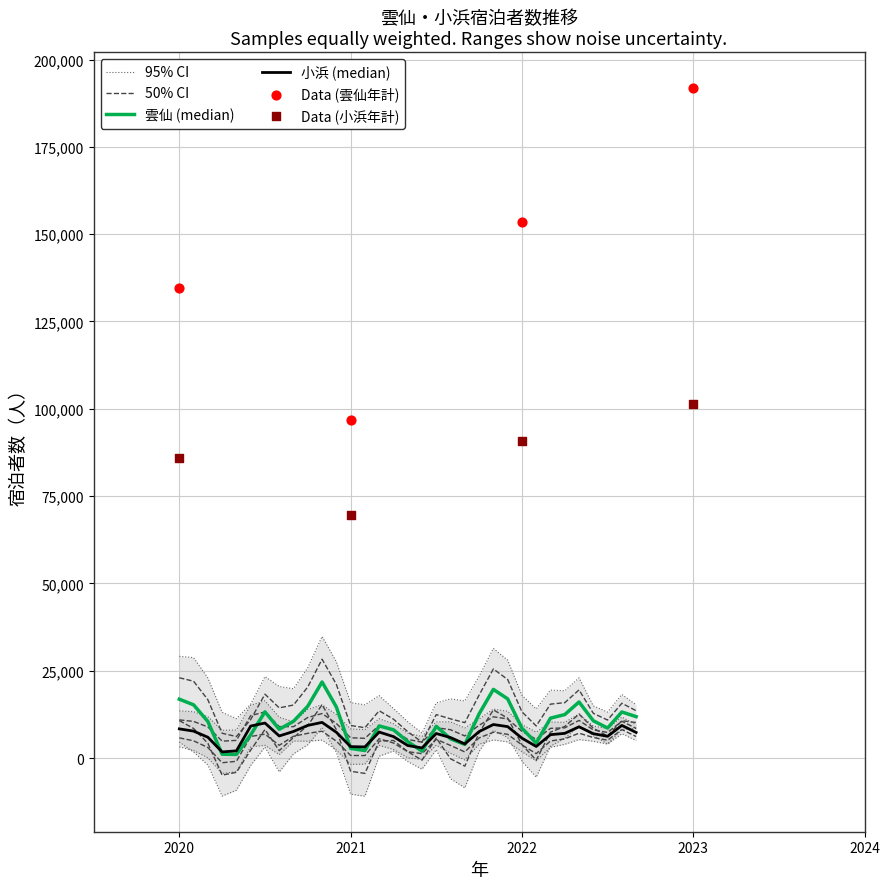

Which series reaches the maximum Y coordinate?

雲仙